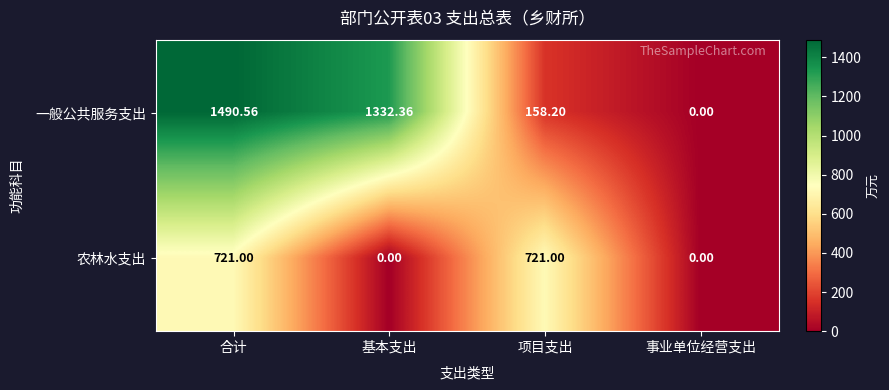

Count the number of categories in the chart.

4